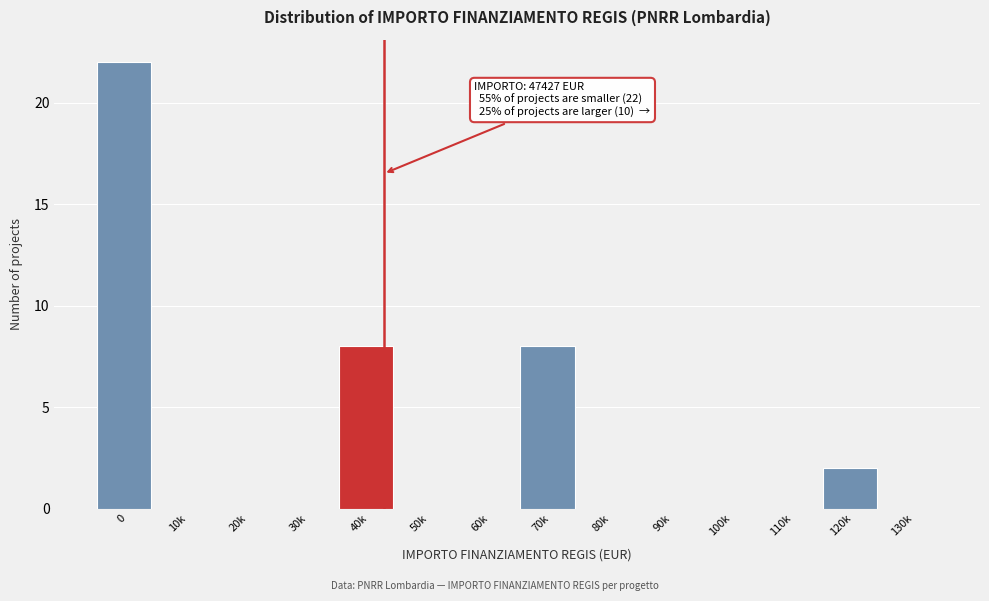

Reading left to right, transcribe all the data shown in this chart.

0=22	10k=0	20k=0	30k=0	40k=8	50k=0	60k=0	70k=8	80k=0	90k=0	100k=0	110k=0	120k=2	130k=0